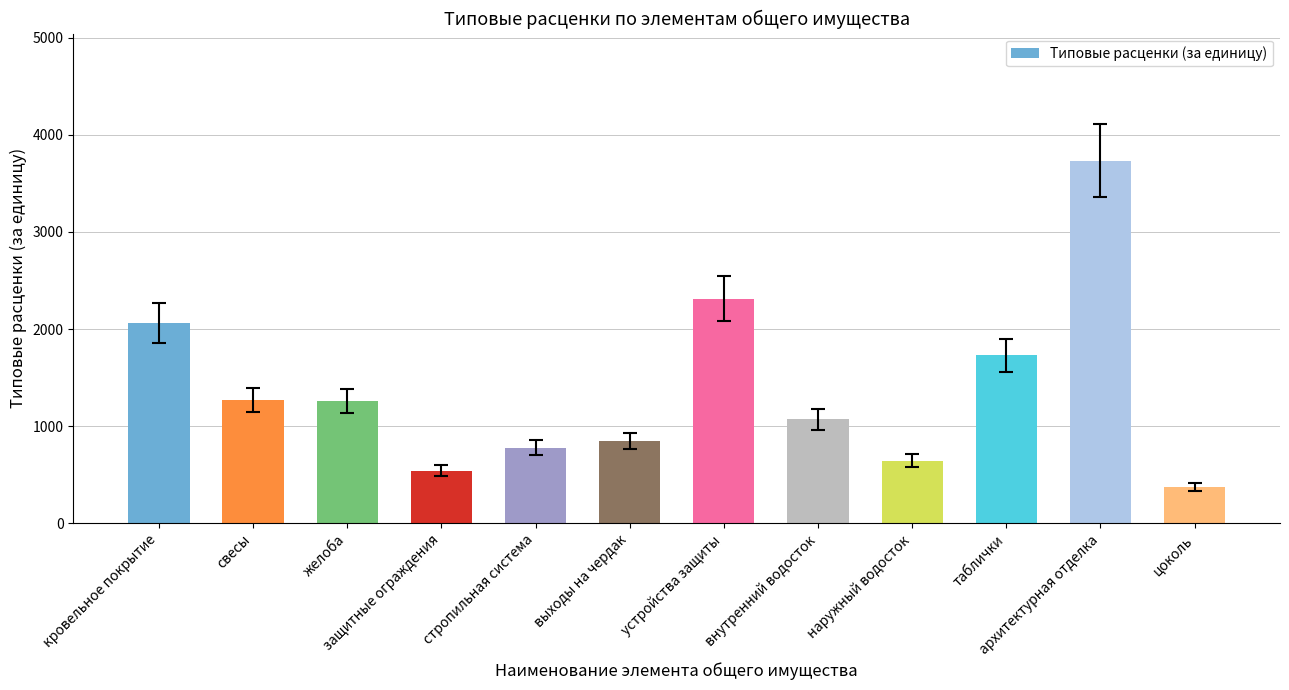

True or false: the data shows 870.5 at защитные ограждения.

False